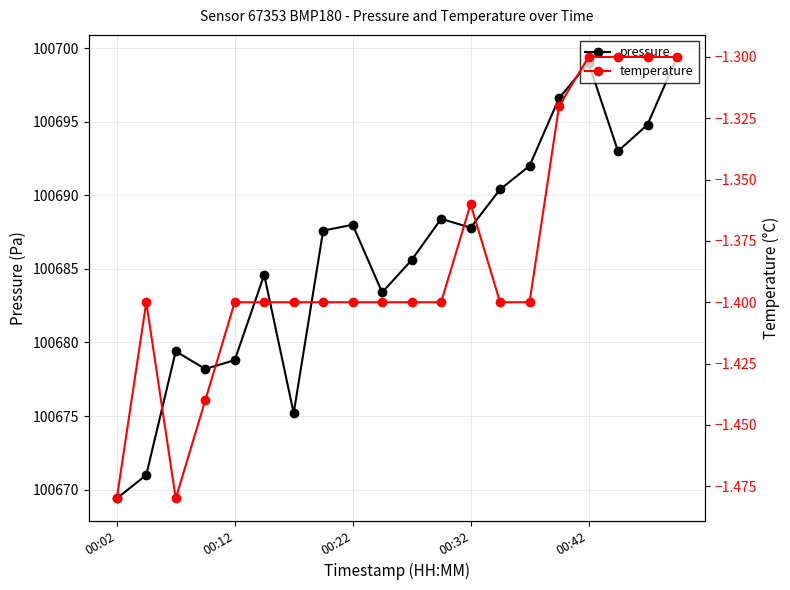

In pressure, how many points are lower than both neighbors (excluding endpoints)?

5